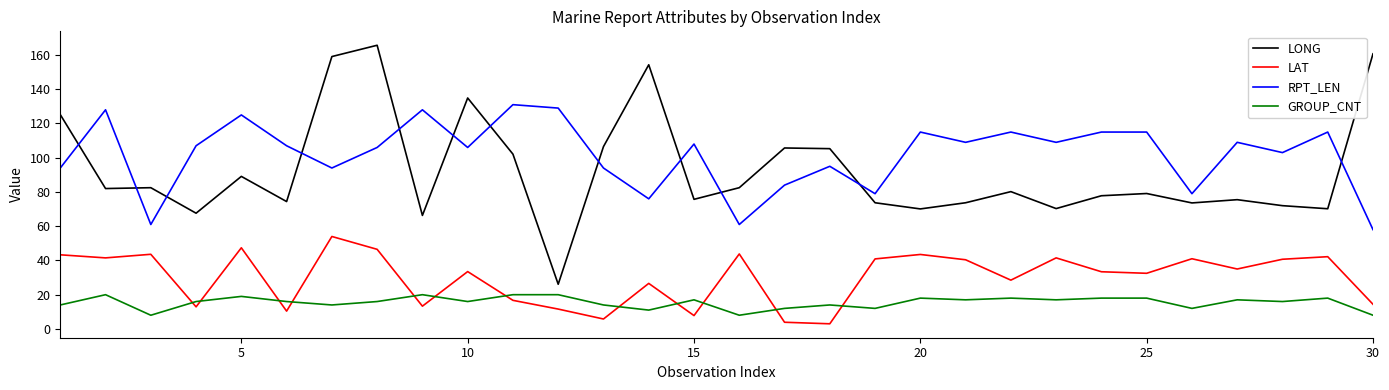

What is the minimum value for RPT_LEN?

58.0